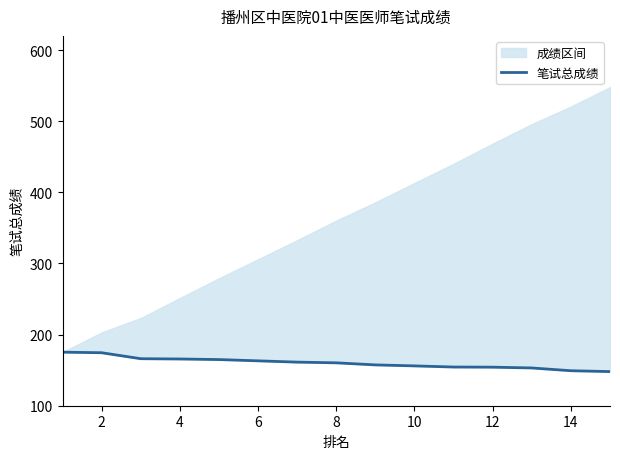

What is the sum of the values at 6 and 2?

337.6